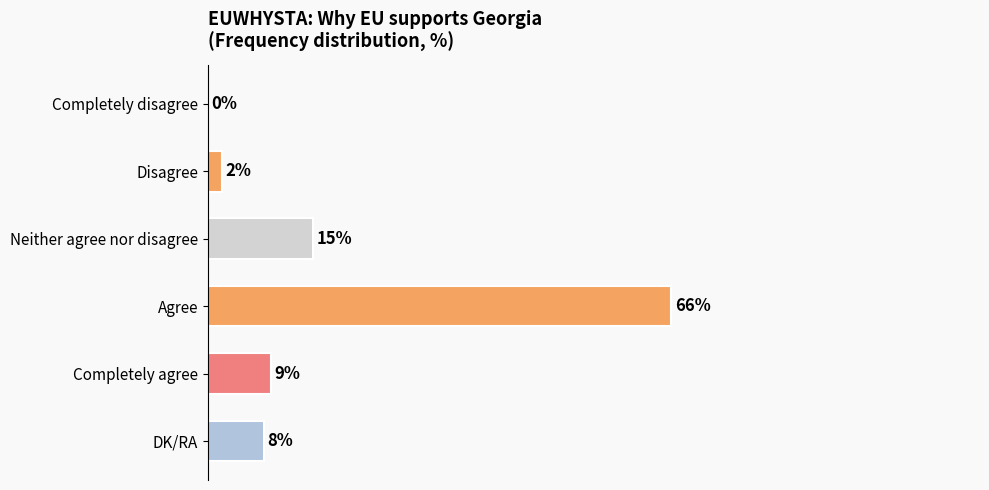

At which label is the value closest to 33?

Neither agree nor disagree